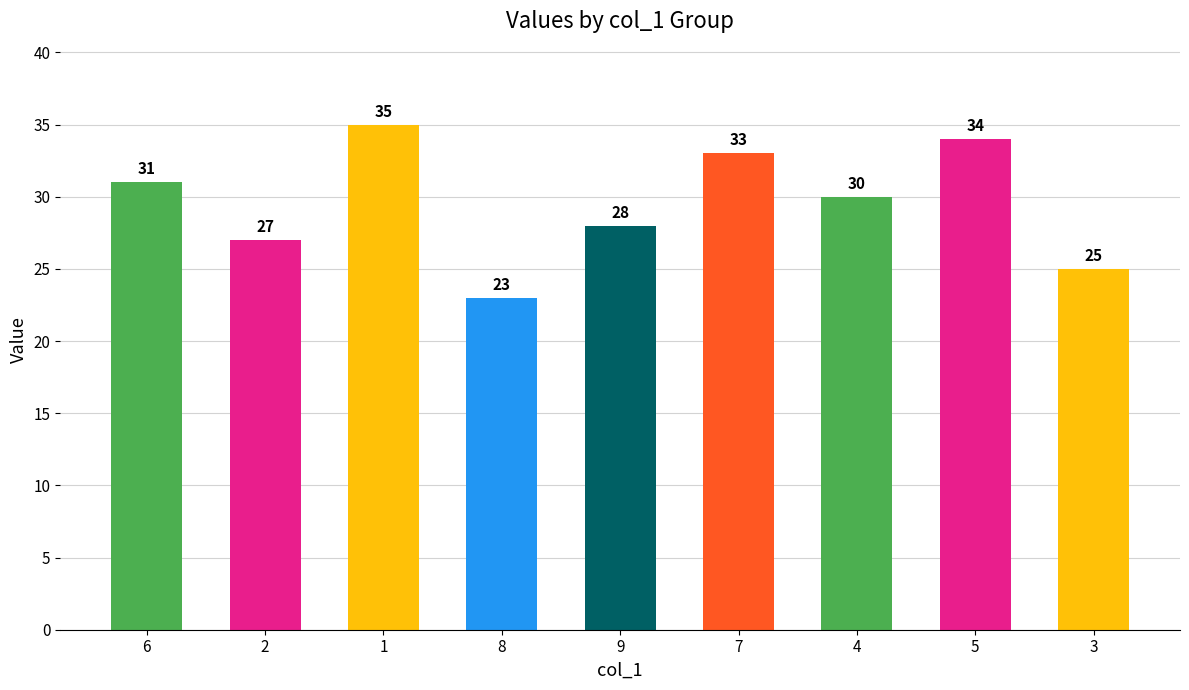

What is the label of the 6th bar from the left?

7